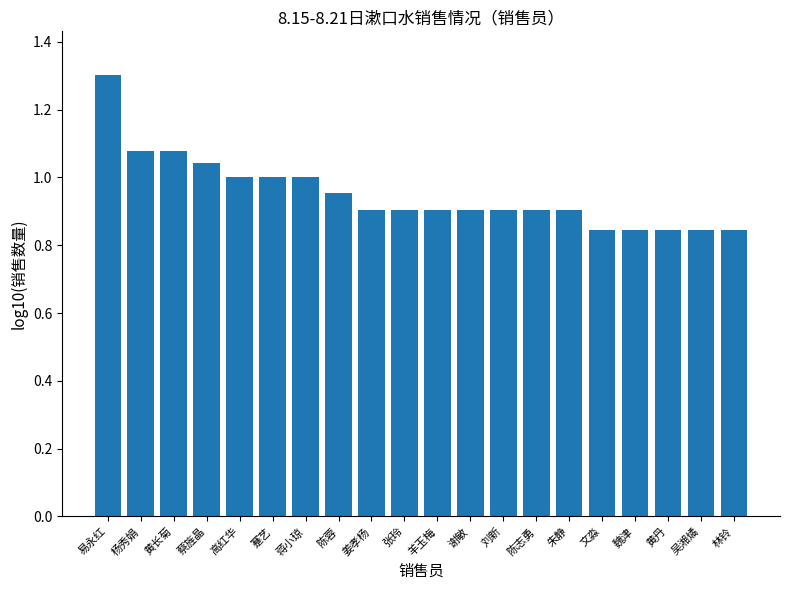

What is the label of the 16th bar from the right?

高红华